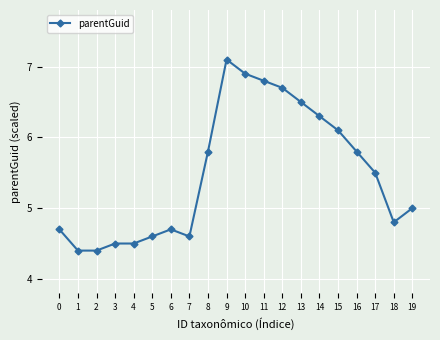

What is the difference between the maximum and minimum values?

2.7